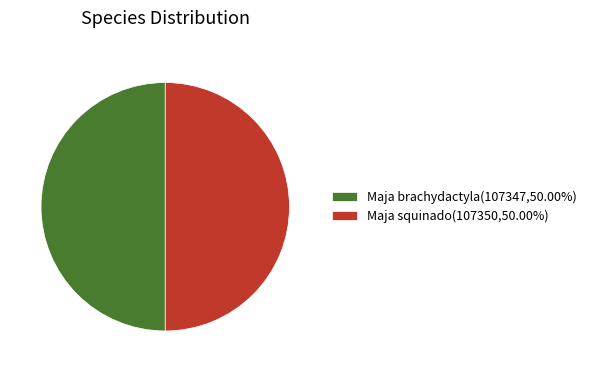

Do Maja brachydactyla(107347,50.00%) and Maja squinado(107350,50.00%) together represent more than half of the pie?

Yes